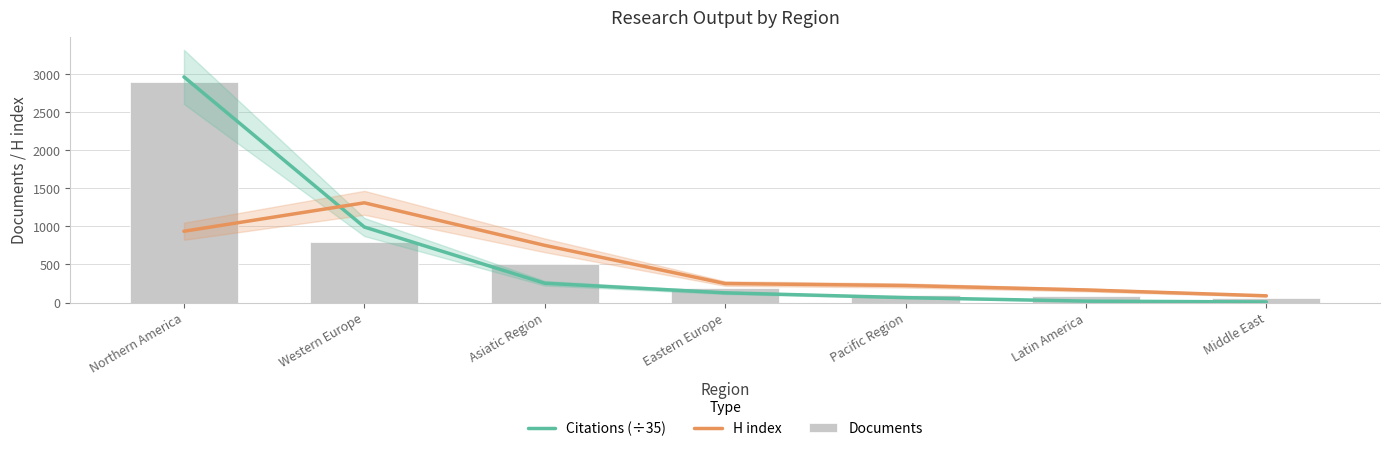

What is the difference between the Documents values at Western Europe and Asiatic Region?

284.0